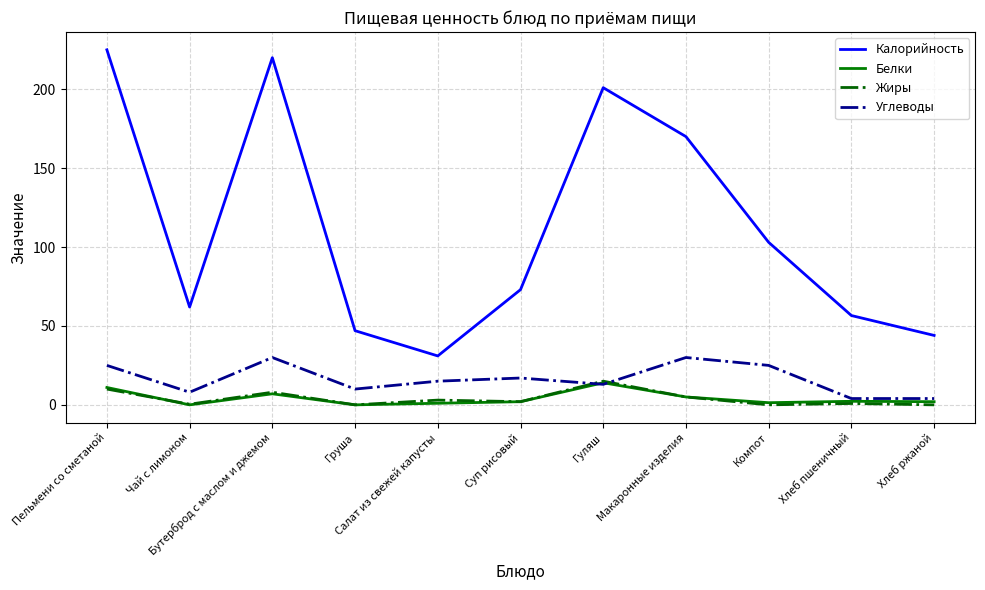

What are all the series names shown in the legend?

Калорийность, Белки, Жиры, Углеводы